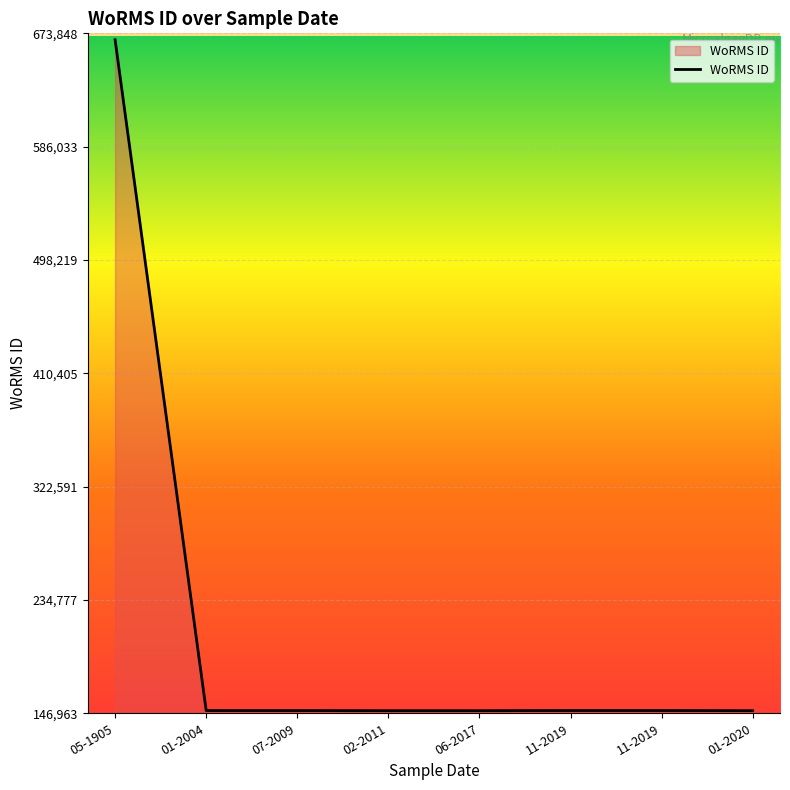

Count the number of data series in this chart.

1